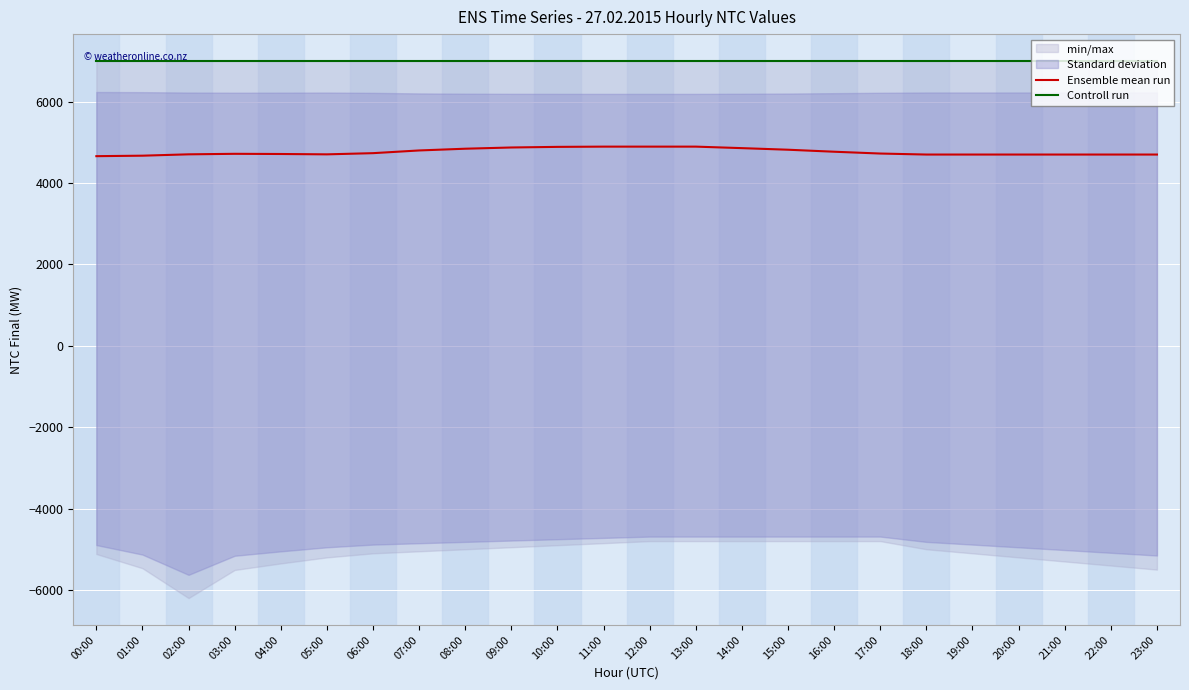

Does the chart display data point markers on the line(s)?

No